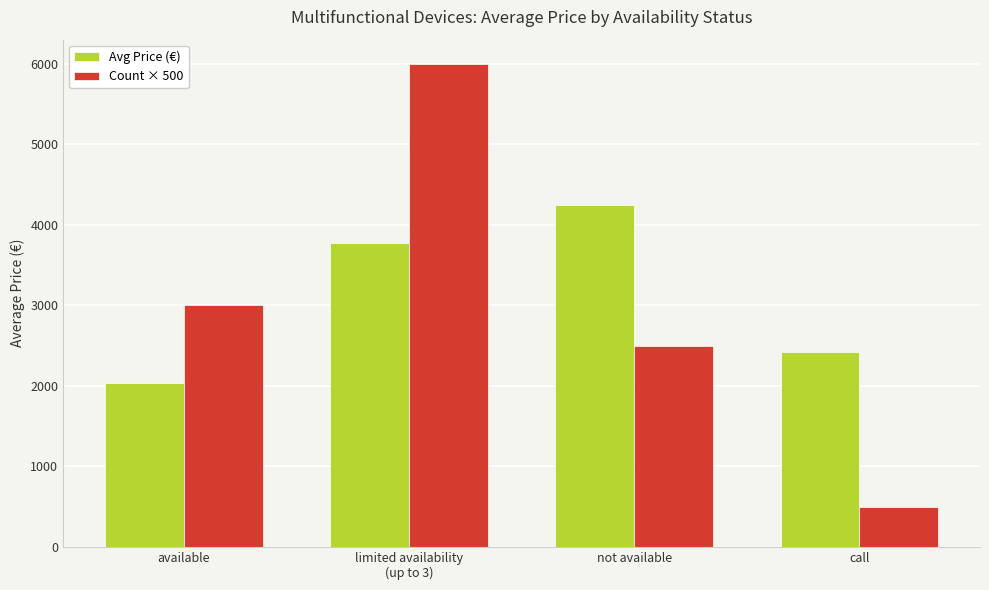

How many groups of bars are there?

4